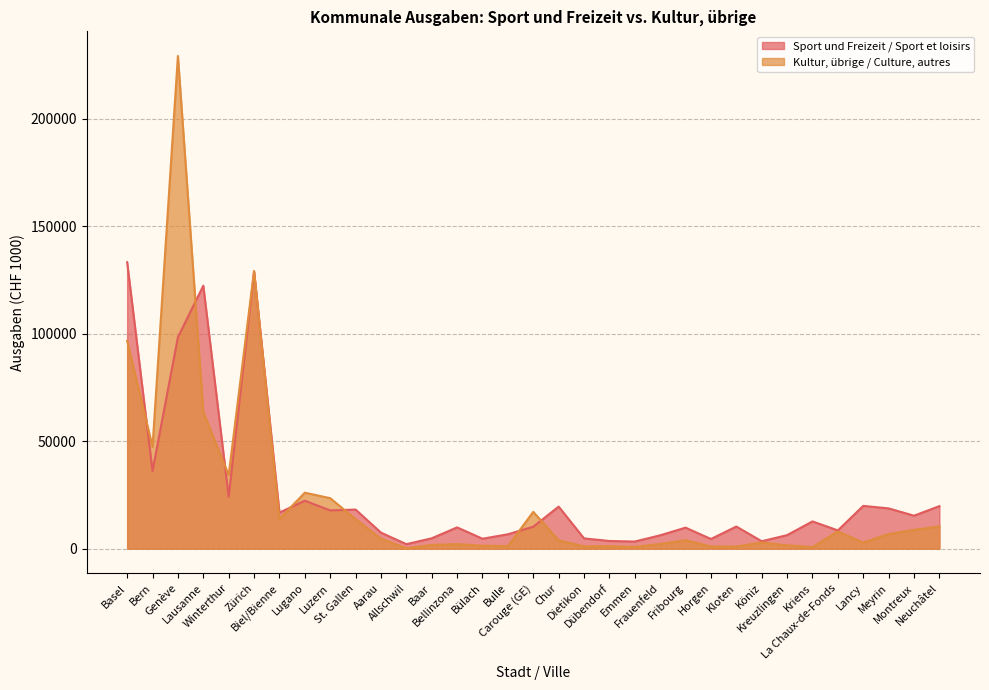

Where does the Kultur, übrige / Culture, autres series first go above 3938?

Basel